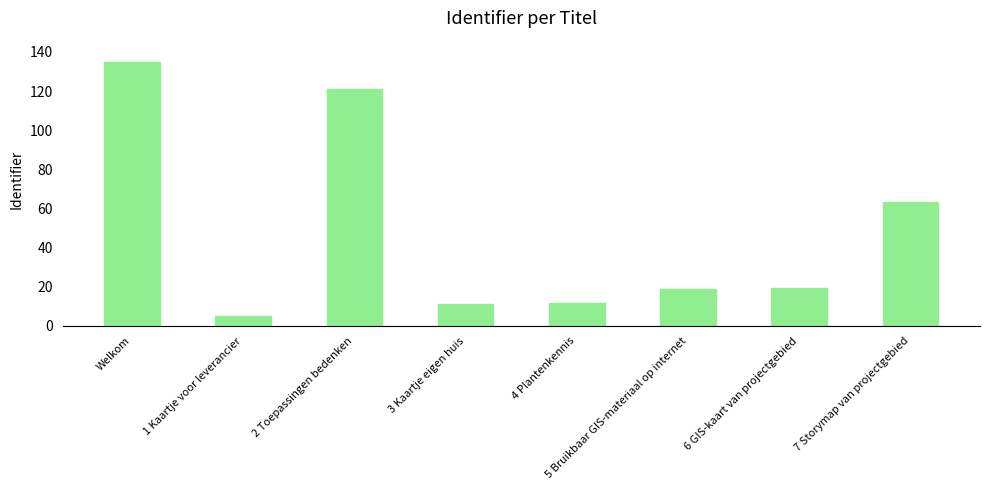

What is the maximum value shown in the chart?

135.0